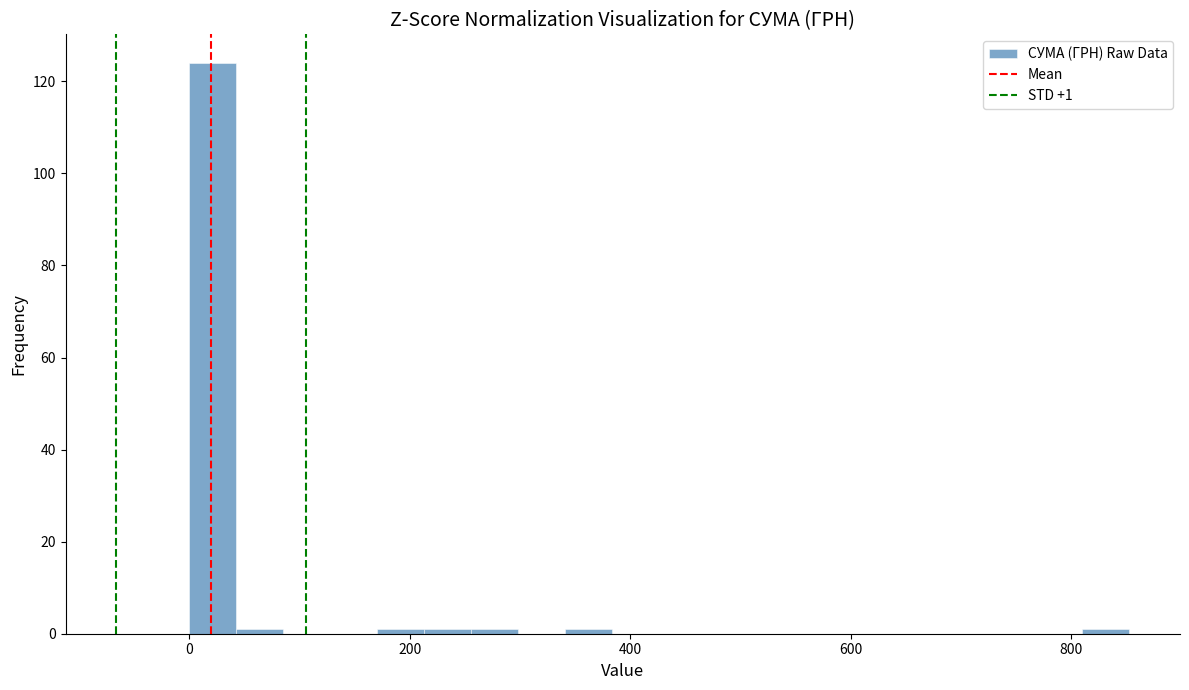

Around what value on the x-axis is the tallest bar? Give the approximate position of its centre, as read against the axis.

20